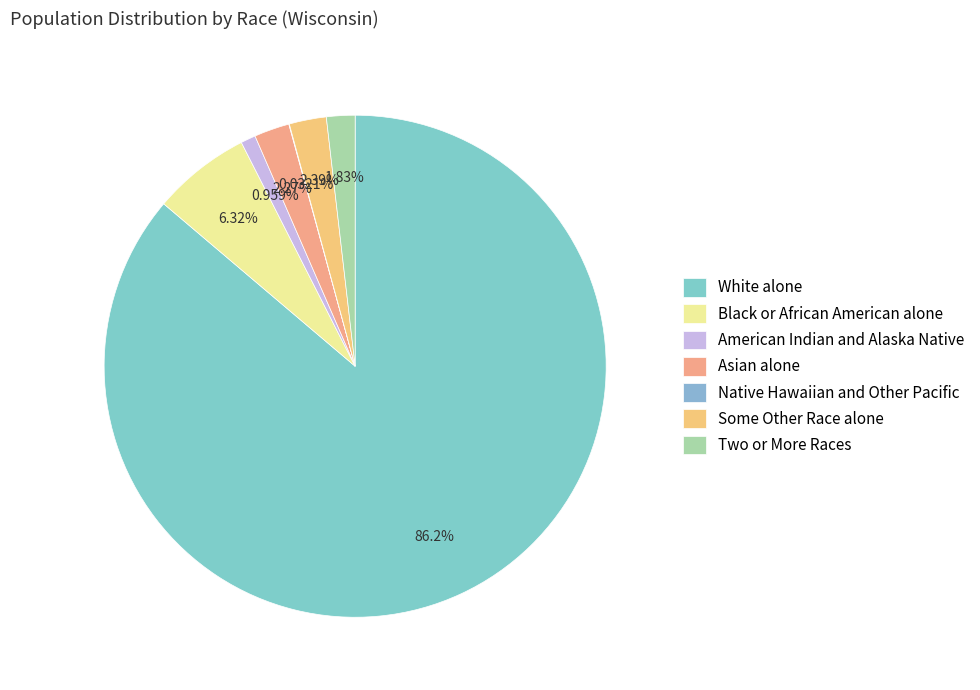

To the nearest percent, what is the difference between the largest and smallest slice percentages?

86%